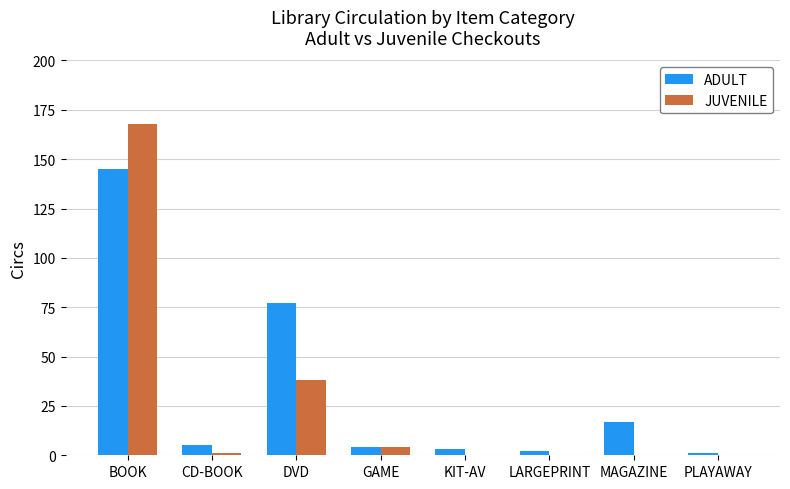

The value of ADULT at MAGAZINE is 4. True or false?

False